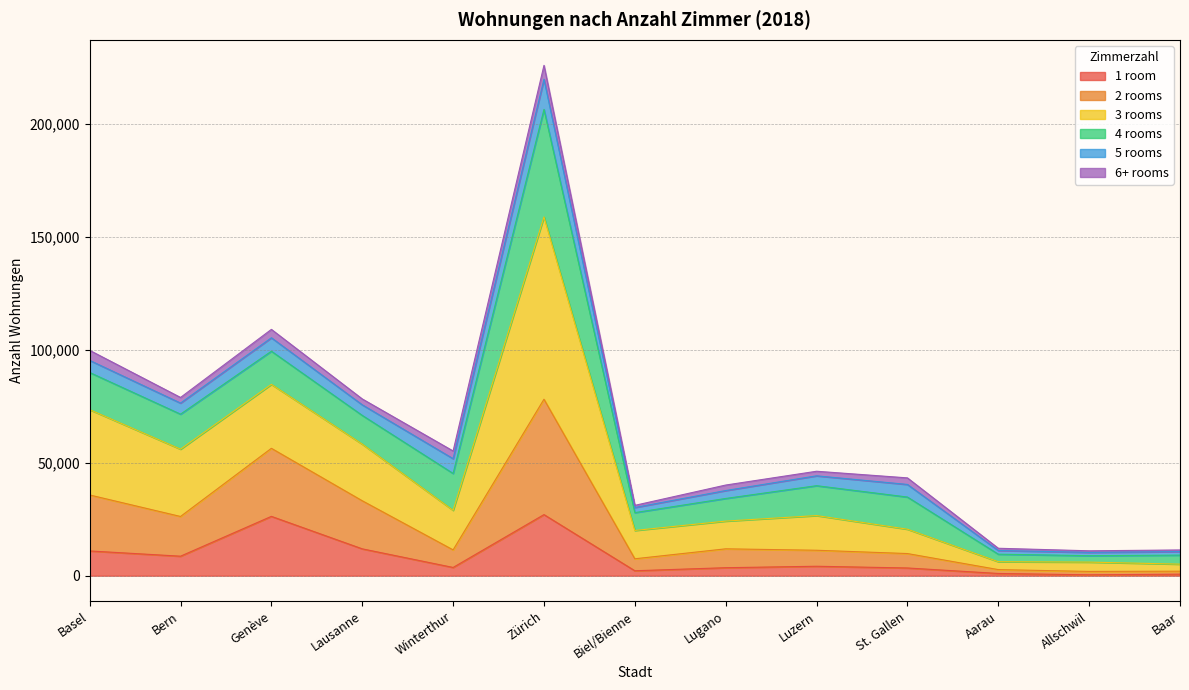

True or false: 1 room and 3 rooms intersect in this chart.

False